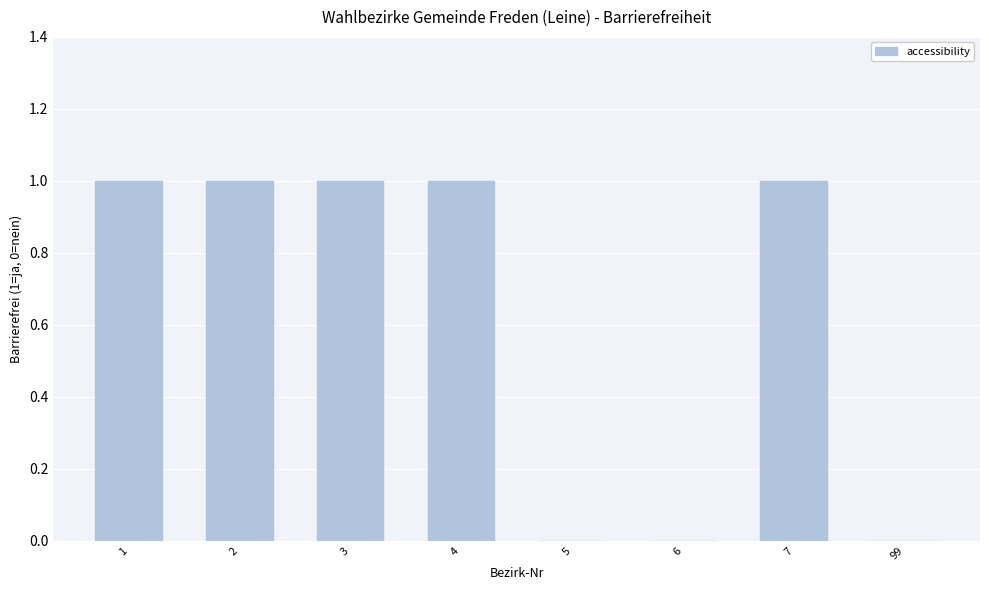

Count the values in the range 0 to 1.

8